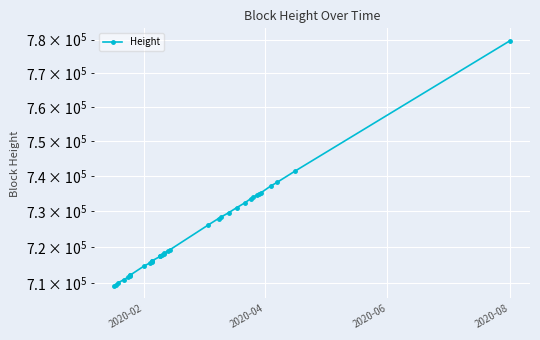

True or false: the data shows 1083967 at 2020-04.

False